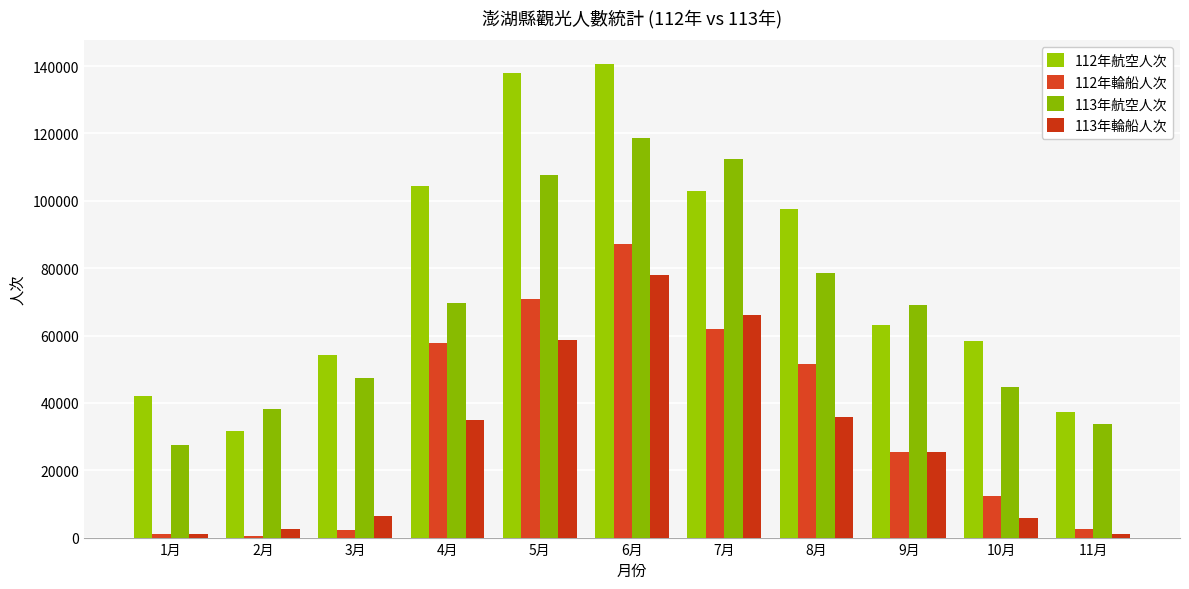

Rank the categories by 112年航空人次 value from lowest to highest.

2月, 11月, 1月, 3月, 10月, 9月, 8月, 7月, 4月, 5月, 6月